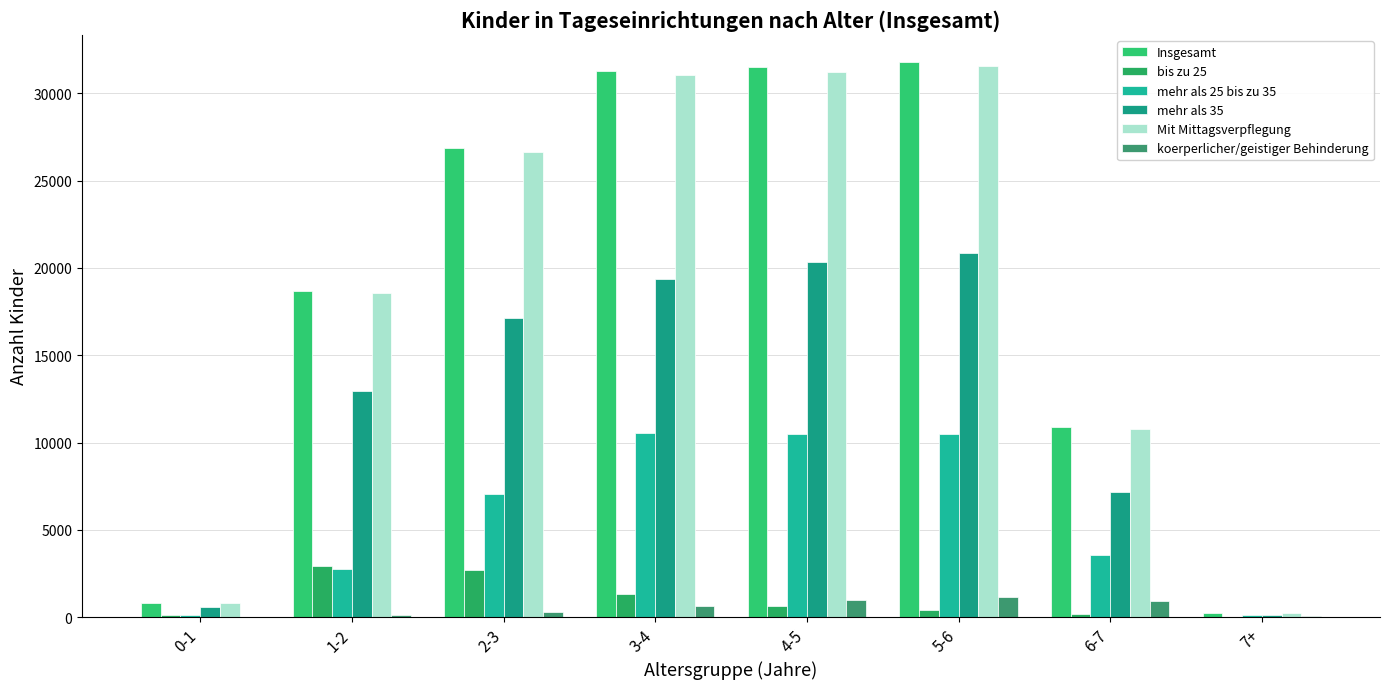

Is the value of koerperlicher/geistiger Behinderung at 7+ greater than the value of bis zu 25 at 4-5?

No